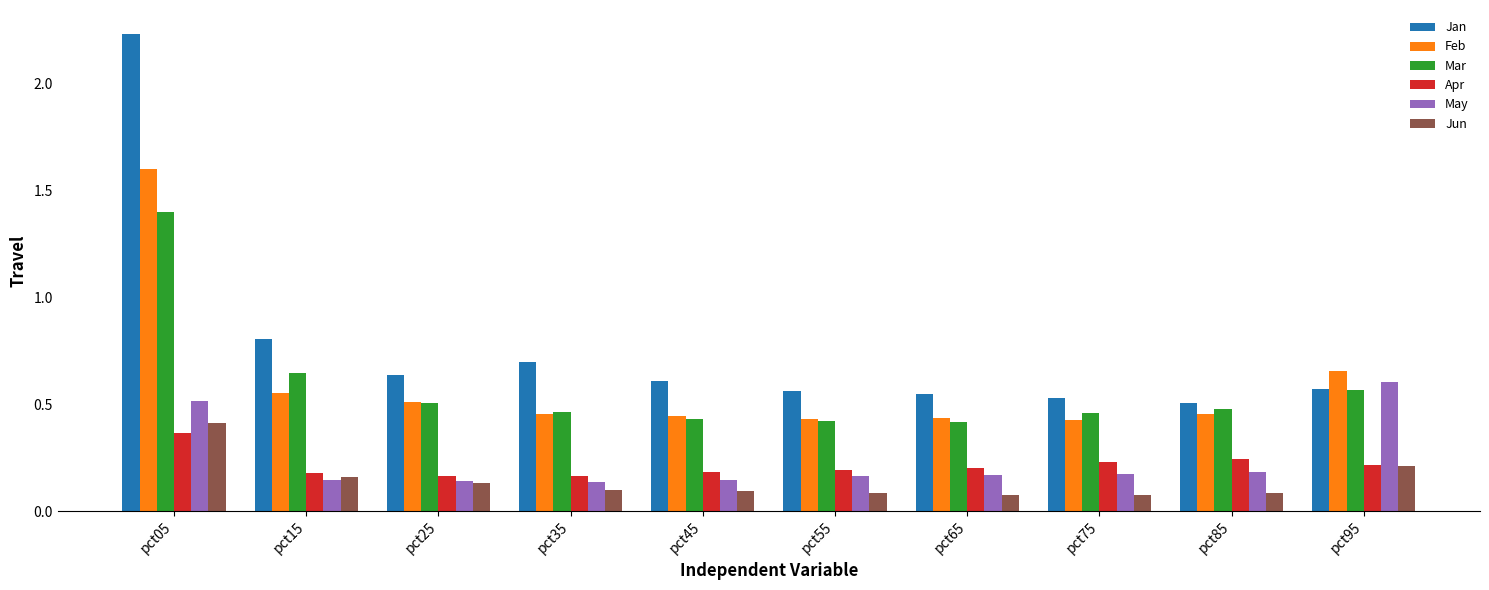

Is the value of May at pct75 greater than the value of Jan at pct15?

No